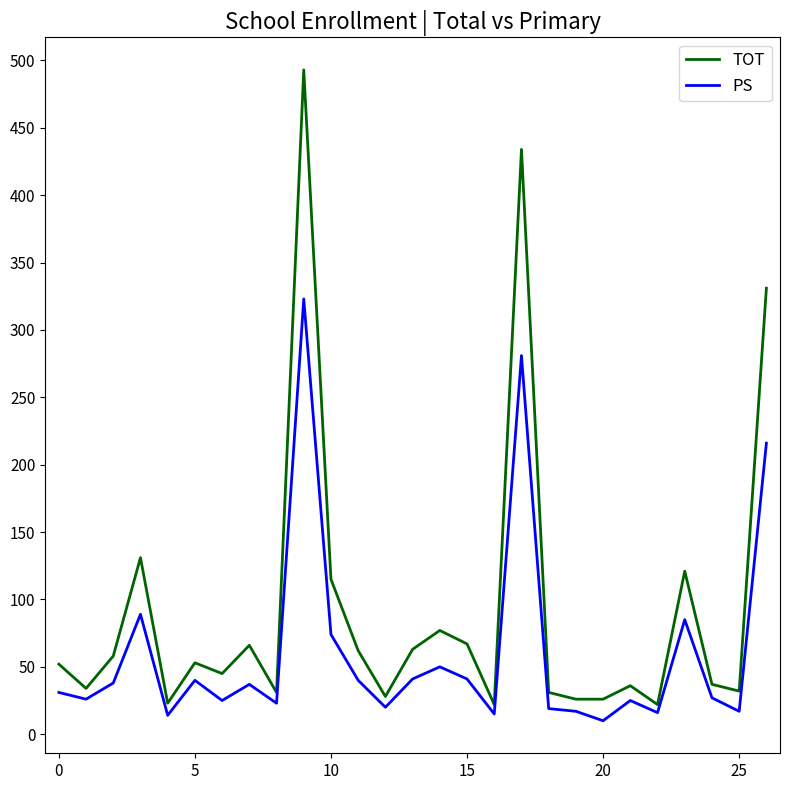

What is the average value of the PS series?

61